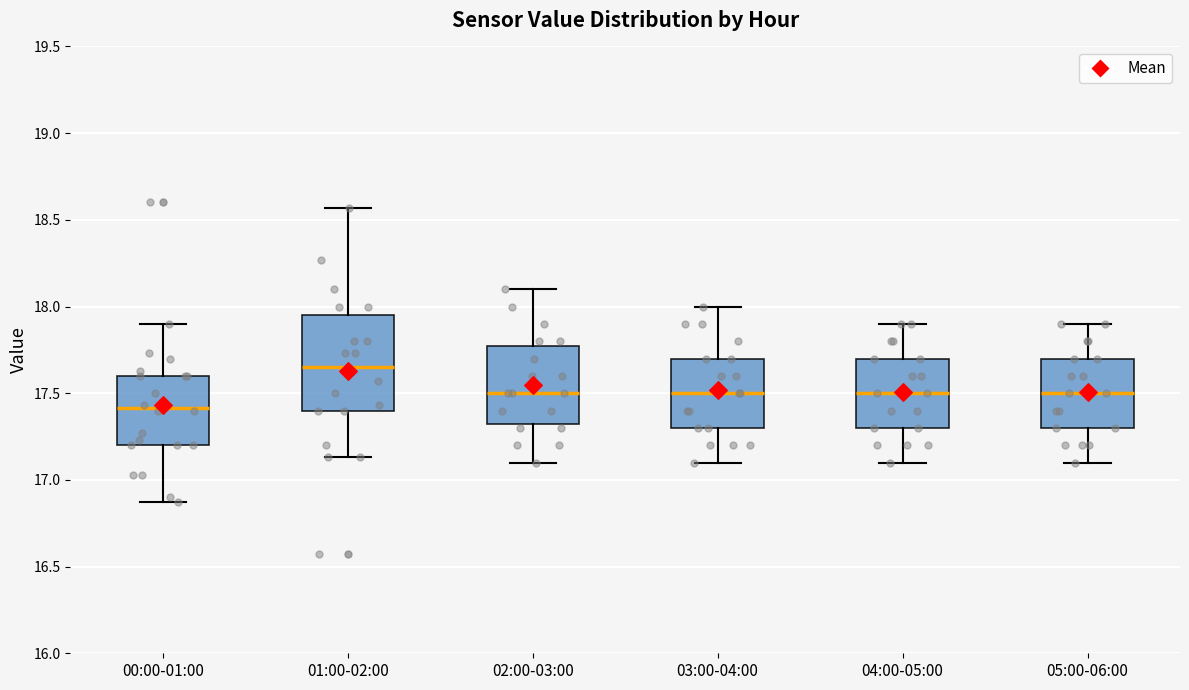

Reading left to right, transcribe this box plot: for each box, give where its median line is, the range the box spans, and where its two whiskers end, as read against the y-axis. The values are not printed on the chart, so give them approximately, as read against the axis.

00:00-01:00: median 17.40, box 17.20 to 17.60, whiskers 16.85 to 17.90
01:00-02:00: median 17.65, box 17.40 to 17.95, whiskers 17.15 to 18.55
02:00-03:00: median 17.50, box 17.35 to 17.80, whiskers 17.10 to 18.10
03:00-04:00: median 17.50, box 17.30 to 17.70, whiskers 17.10 to 18.00
04:00-05:00: median 17.50, box 17.30 to 17.70, whiskers 17.10 to 17.90
05:00-06:00: median 17.50, box 17.30 to 17.70, whiskers 17.10 to 17.90